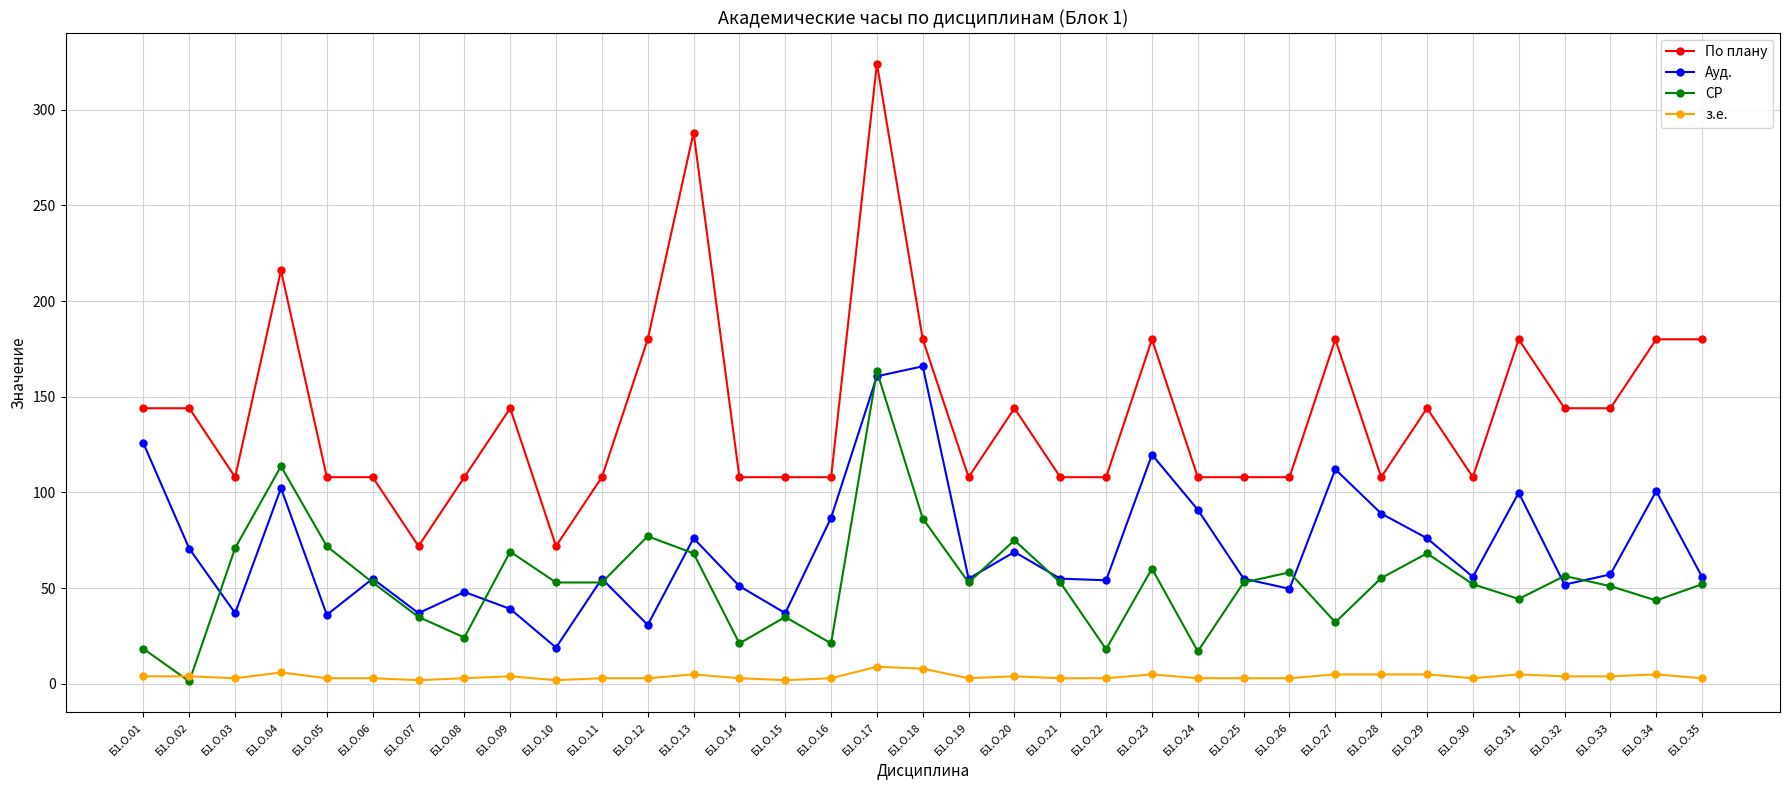

At which category is the sum across all series the highest?

Б1.О.17